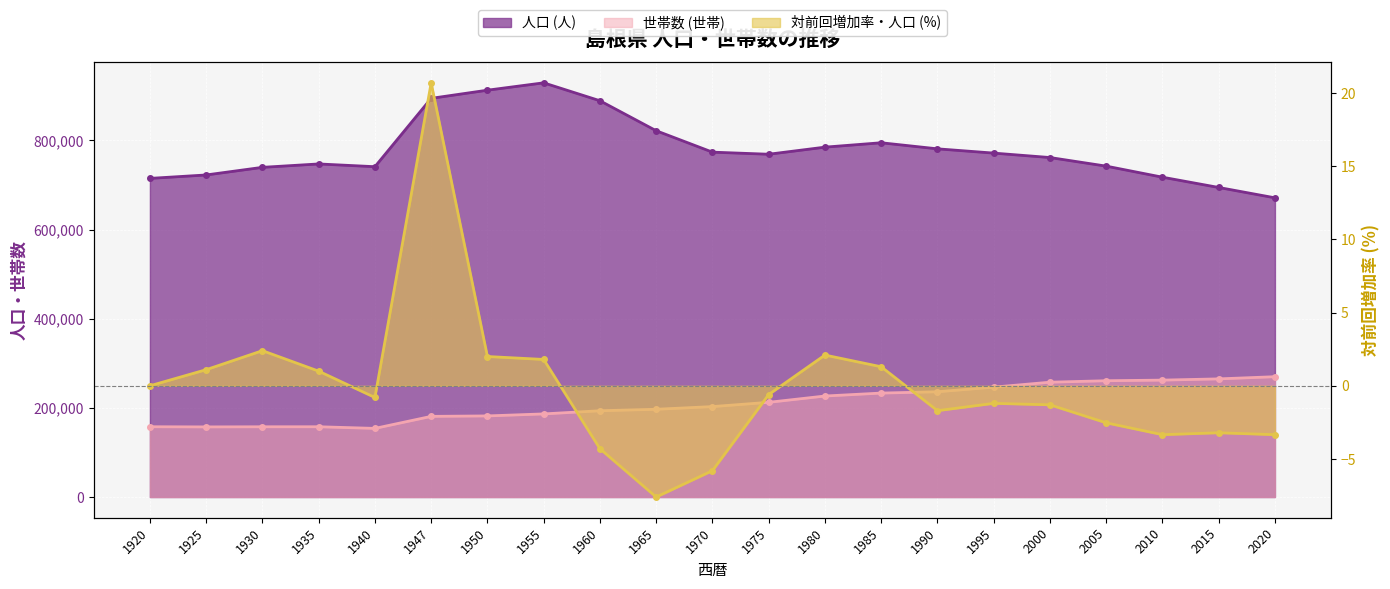

How many data points in 世帯数 (世帯) are less than 202842?

10